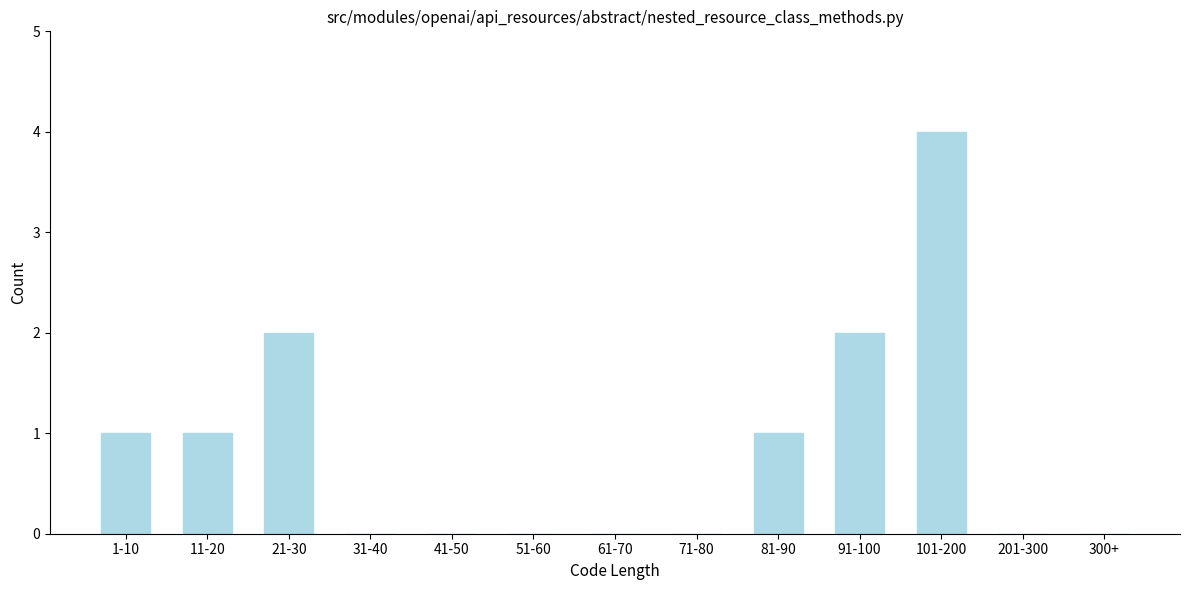

Reading left to right, list all the values displayed in this chart.

1-10=1	11-20=1	21-30=2	31-40=0	41-50=0	51-60=0	61-70=0	71-80=0	81-90=1	91-100=2	101-200=4	201-300=0	300+=0